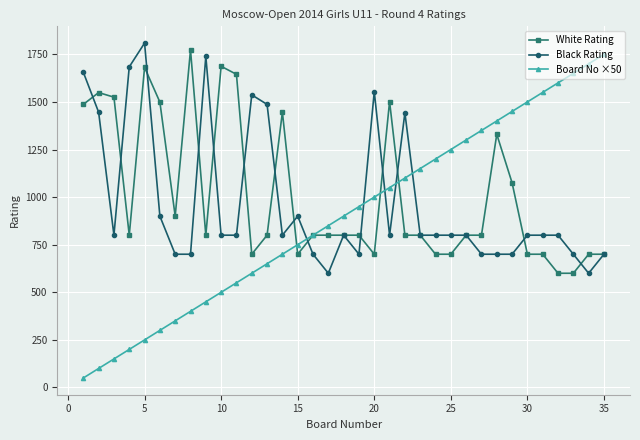

True or false: Black Rating has more than 1 interior local peaks.

True